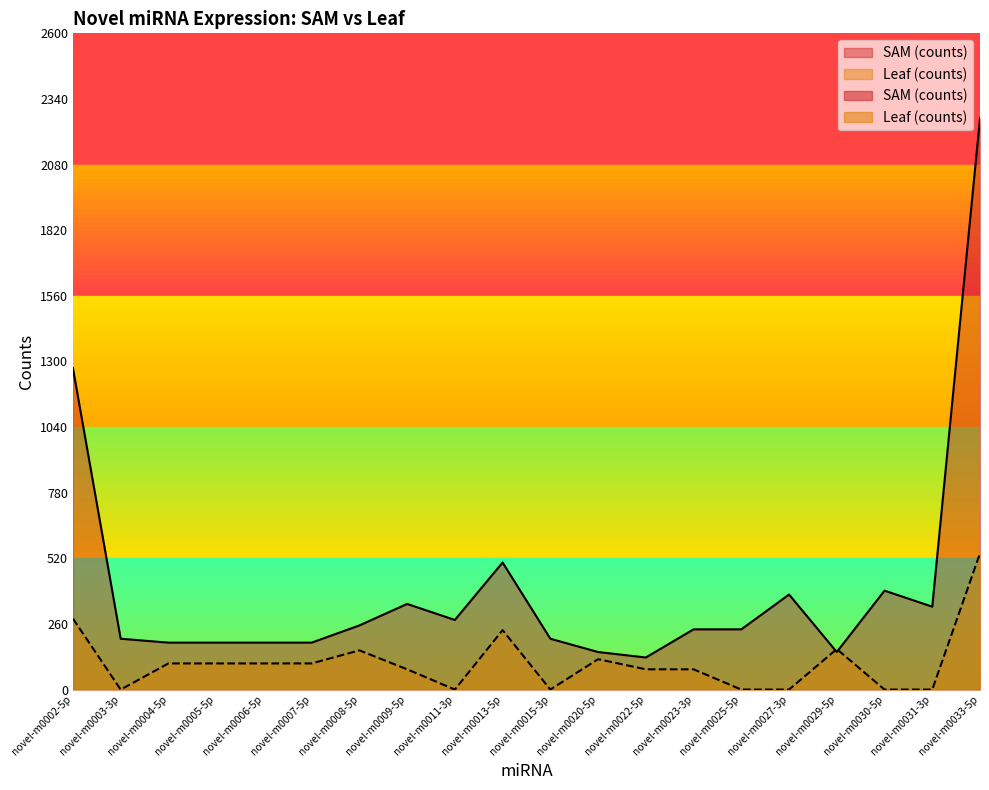

Is the value of Leaf (counts) at novel-m0008-5p greater than the value of SAM (counts) at novel-m0003-3p?

No